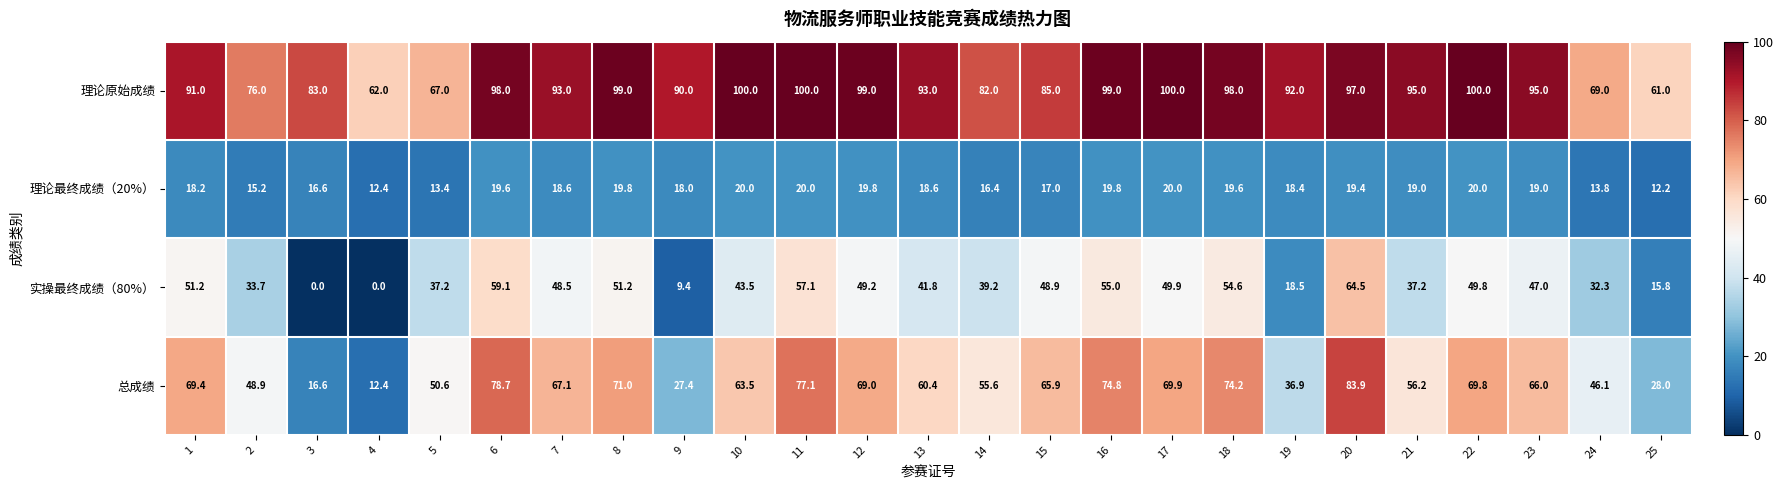

The value of 理论最终成绩（20%） at 15 is 17.0. True or false?

True